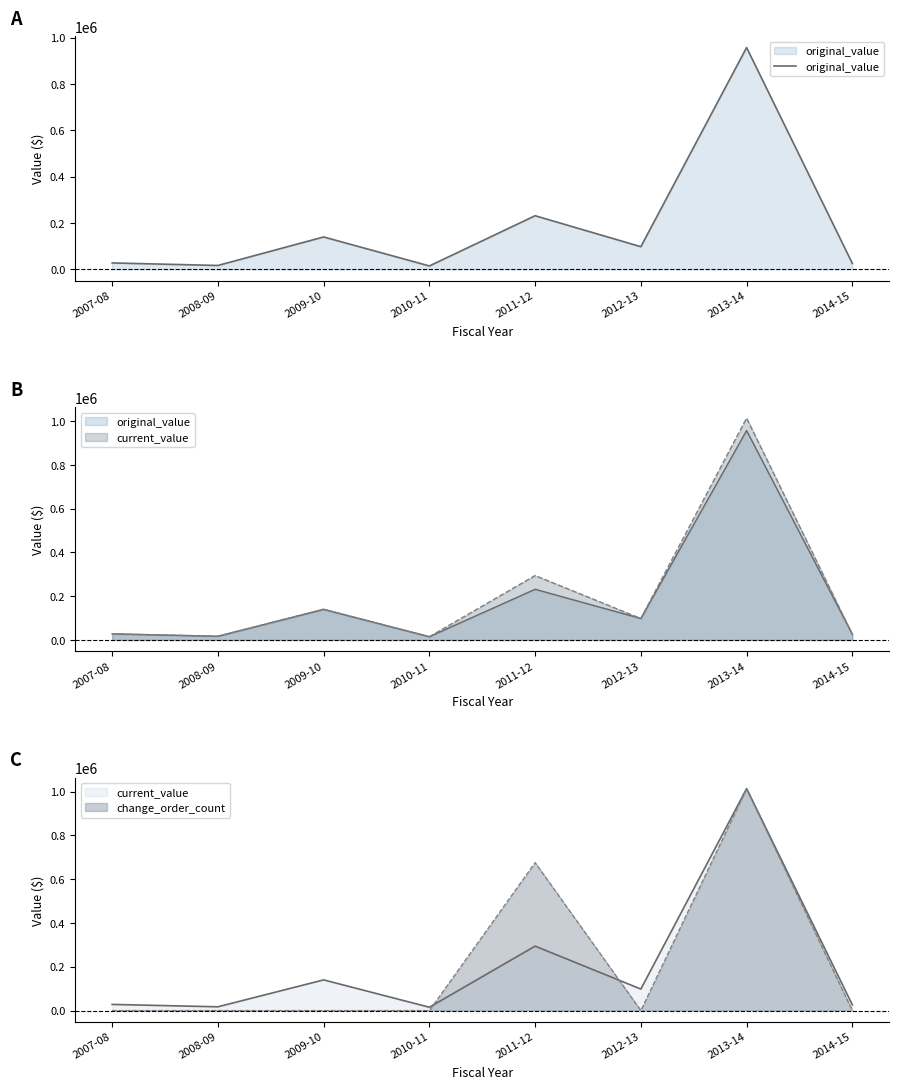

What is the approximate value at 2007-08?

28000